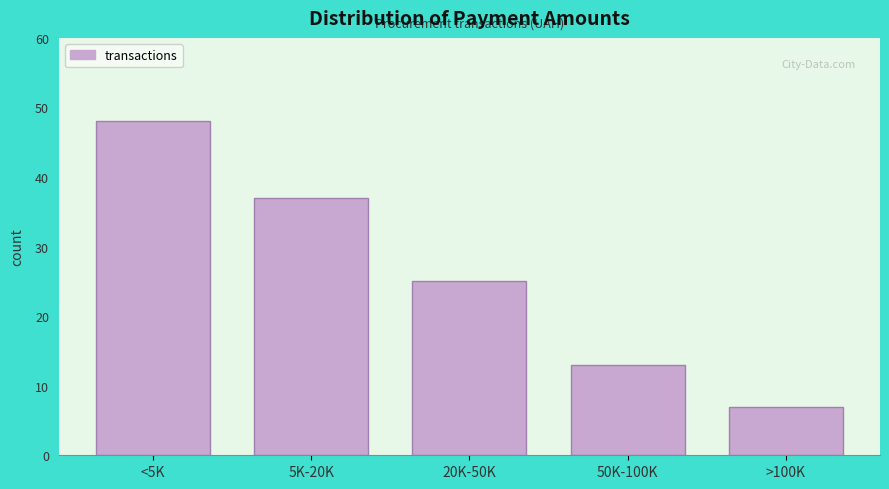

Reading left to right, extract all data points from this chart.

<5K=48	5K-20K=37	20K-50K=25	50K-100K=13	>100K=7